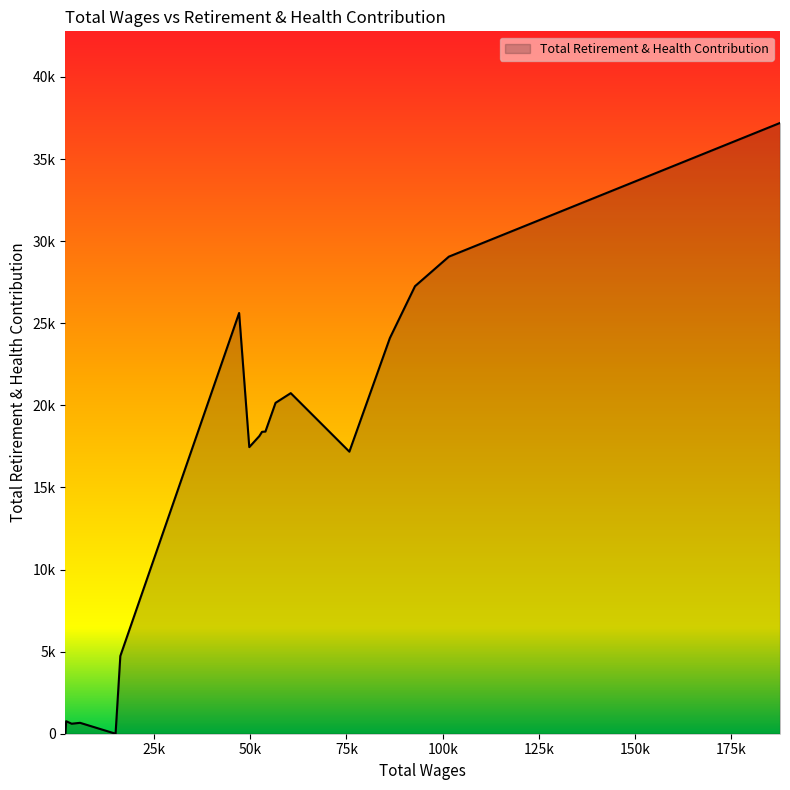

How many interior local valleys (lower than both neighbors) does the data have?

4